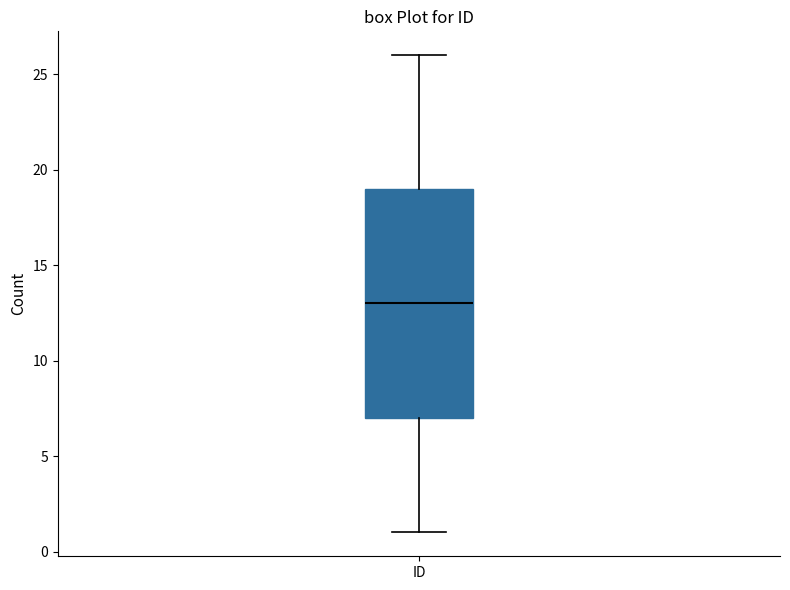

Transcribe this box plot: give where the median line is, the range the box spans, and where the two whiskers end, as read against the y-axis. The values are not printed on the chart, so give them approximately, as read against the axis.

median 13, box 7 to 19, whiskers 1 to 26